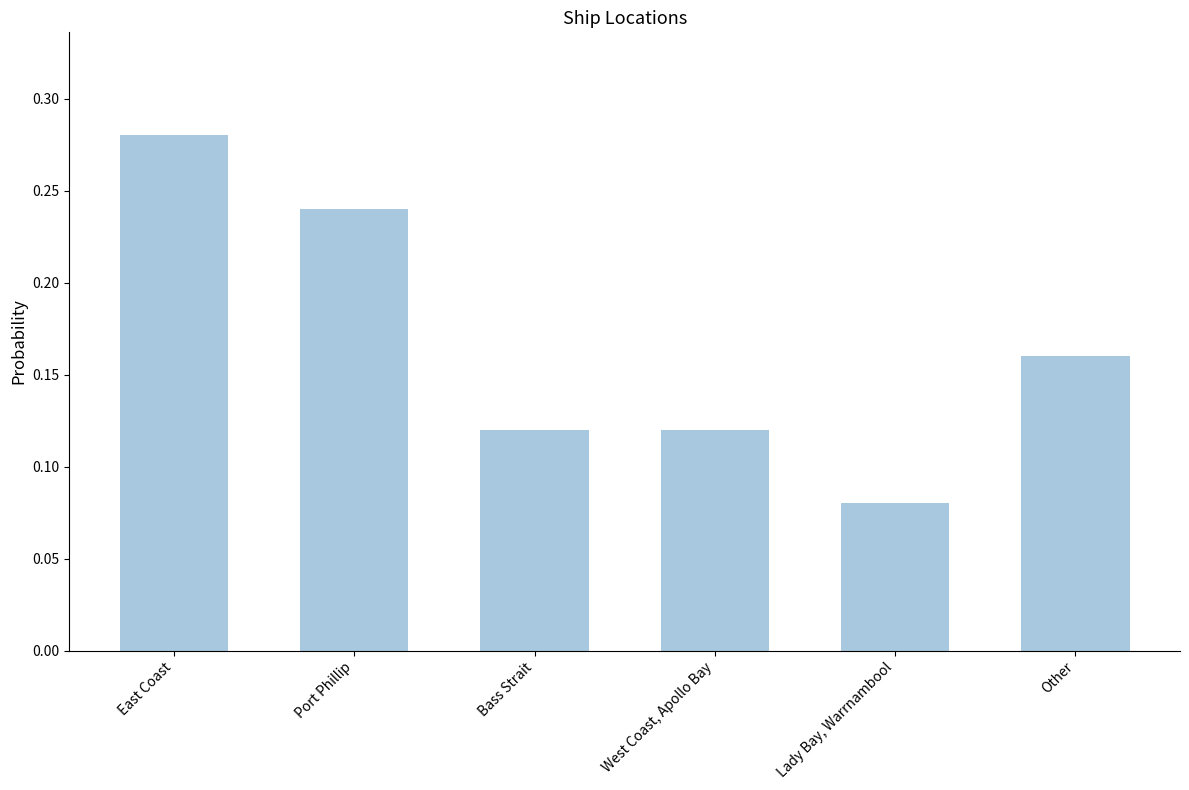

Where is the data nearest to the value 0?

Lady Bay, Warrnambool